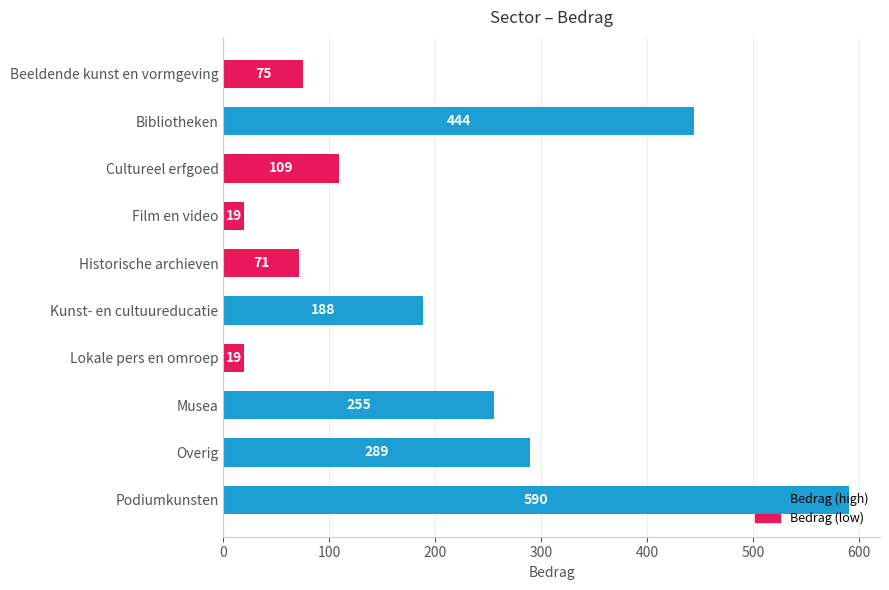

What is the label of the 10th bar from the bottom?

Beeldende kunst en vormgeving